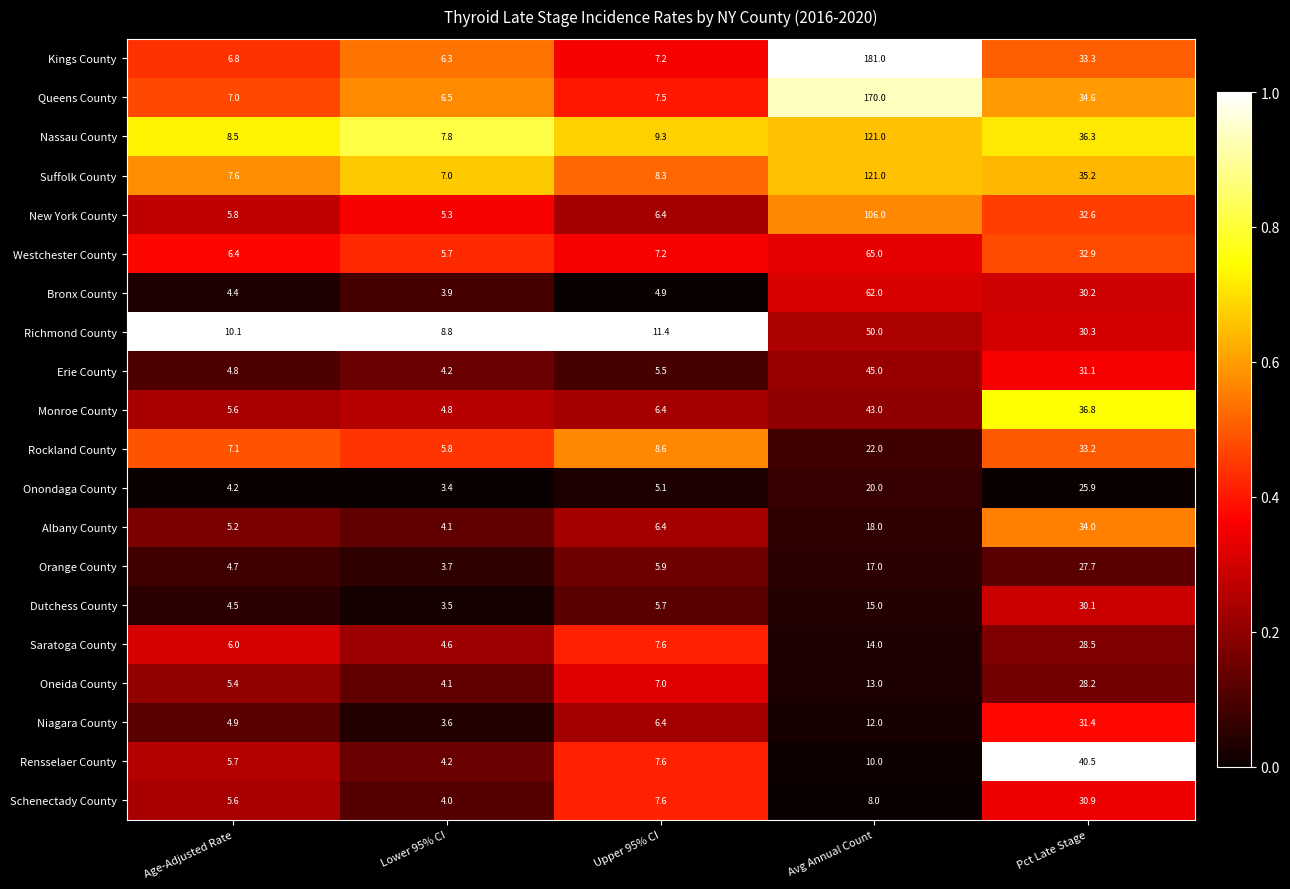

True or false: Oneida County has a value of 7.0 at Upper 95% CI.

True